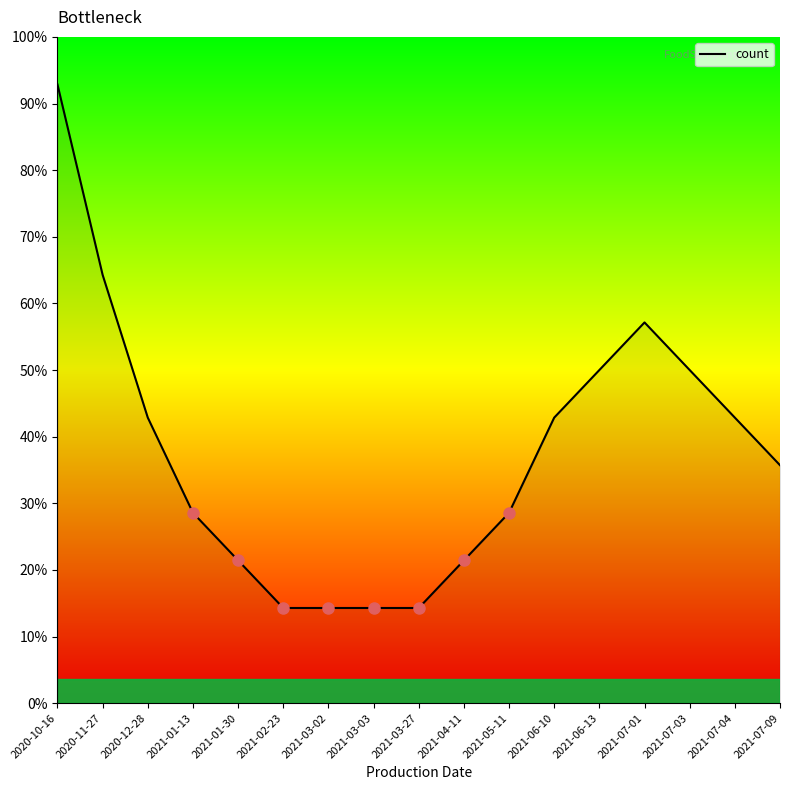

List the labels in order of value, smallest first.

2021-02-23, 2021-03-02, 2021-03-03, 2021-03-27, 2021-01-30, 2021-04-11, 2021-01-13, 2021-05-11, 2021-07-09, 2020-12-28, 2021-06-10, 2021-07-04, 2021-06-13, 2021-07-03, 2021-07-01, 2020-11-27, 2020-10-16